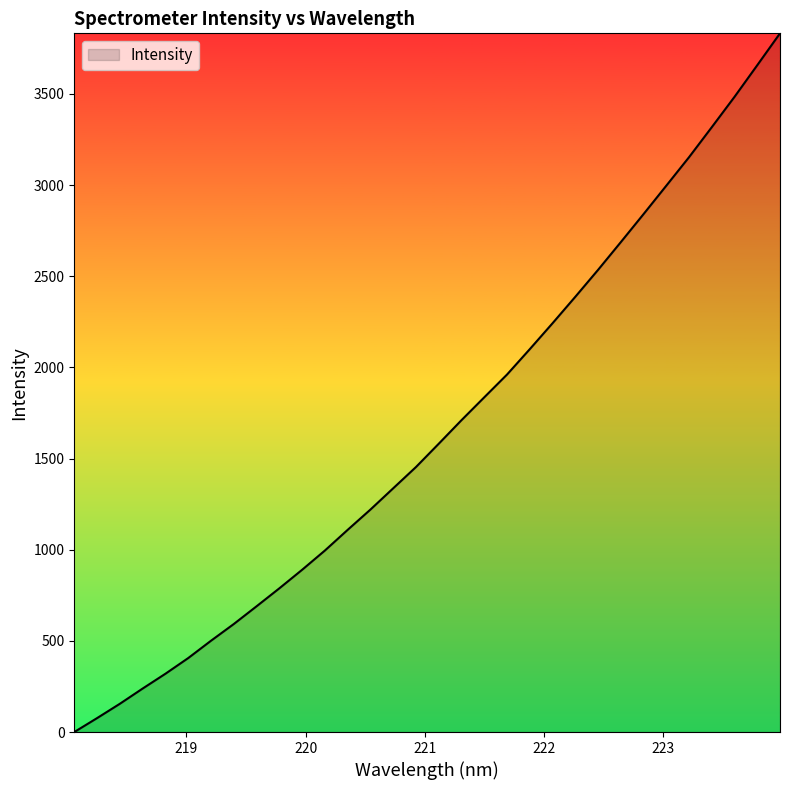

How many values exceed 1581?

16